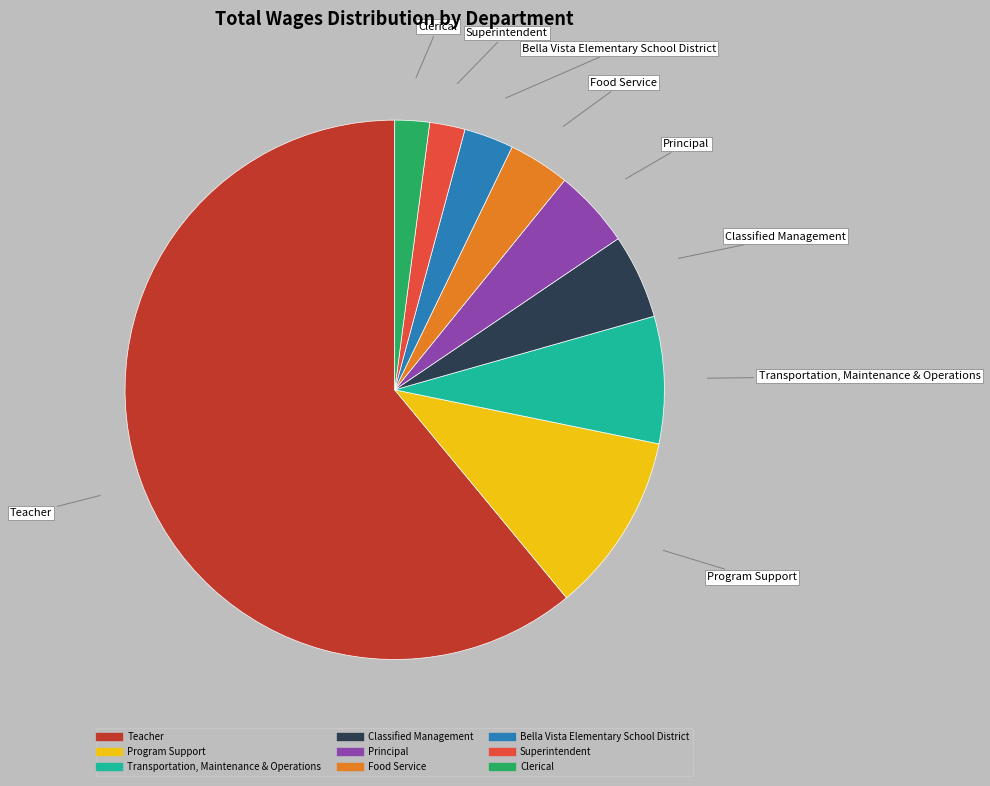

Is it true that Transportation, Maintenance & Operations is 8% of the pie?

True